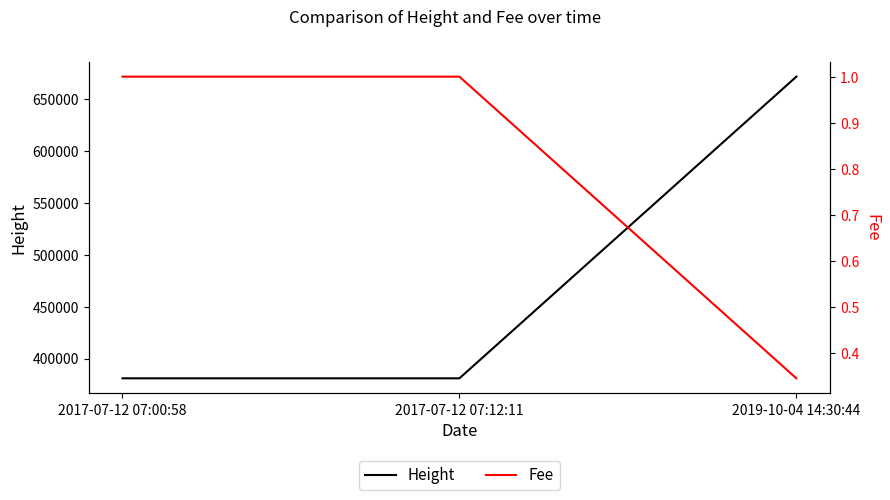

What is the smallest value displayed?

0.3